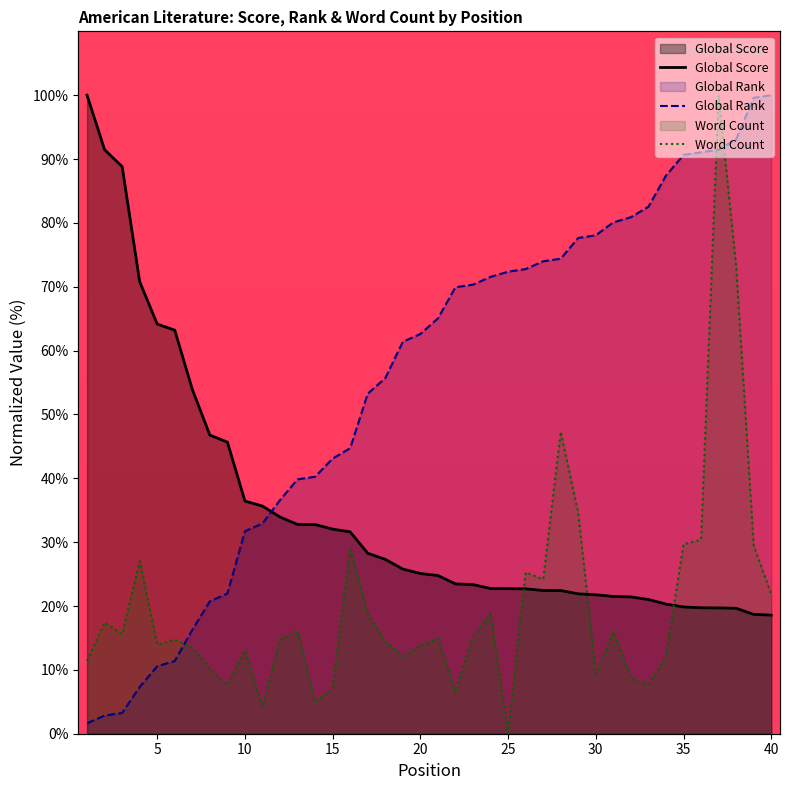

Reading left to right, transcribe all the data shown in this chart.

Global Score: 100.0	91.5	88.8	70.8	64.2	63.2	53.9	46.8	45.7	36.4	35.7	33.9	32.8	32.8	32.0	31.6	28.3	27.3	25.8	25.1	24.8	23.5	23.4	22.7	22.7	22.7	22.4	22.4	21.9	21.8	21.5	21.4	21.0	20.3	19.9	19.7	19.7	19.6	18.7	18.6
Global Rank: 1.6	2.8	3.3	7.3	10.6	11.4	16.3	20.7	22.0	31.7	32.9	36.6	39.8	40.2	43.1	44.7	53.3	55.7	61.4	62.6	65.0	69.9	70.3	71.5	72.4	72.8	74.0	74.4	77.6	78.0	80.1	80.9	82.5	87.4	90.7	91.1	91.5	93.1	99.6	100.0
Word Count: 11.4	17.4	15.6	27.0	14.0	14.7	13.5	10.2	7.6	13.0	4.2	14.7	16.1	5.0	7.1	29.1	18.8	14.4	12.2	13.8	14.9	6.5	15.2	18.8	0.0	25.3	24.2	47.3	34.6	9.3	16.0	8.7	7.7	12.1	29.7	30.4	100.0	73.2	29.5	21.9